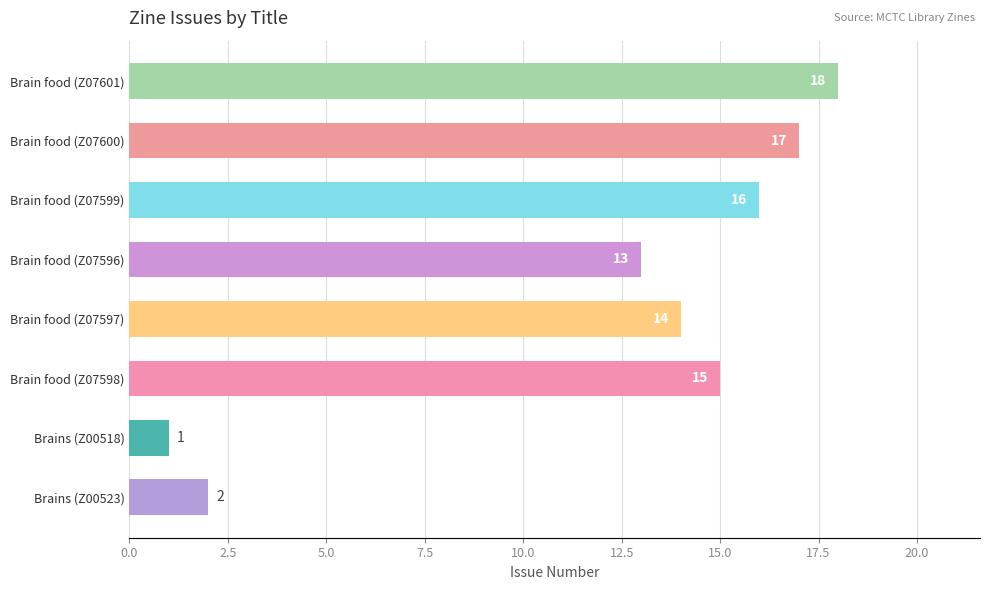

List the labels in order of value, largest first.

Brain food (Z07601), Brain food (Z07600), Brain food (Z07599), Brain food (Z07598), Brain food (Z07597), Brain food (Z07596), Brains (Z00523), Brains (Z00518)